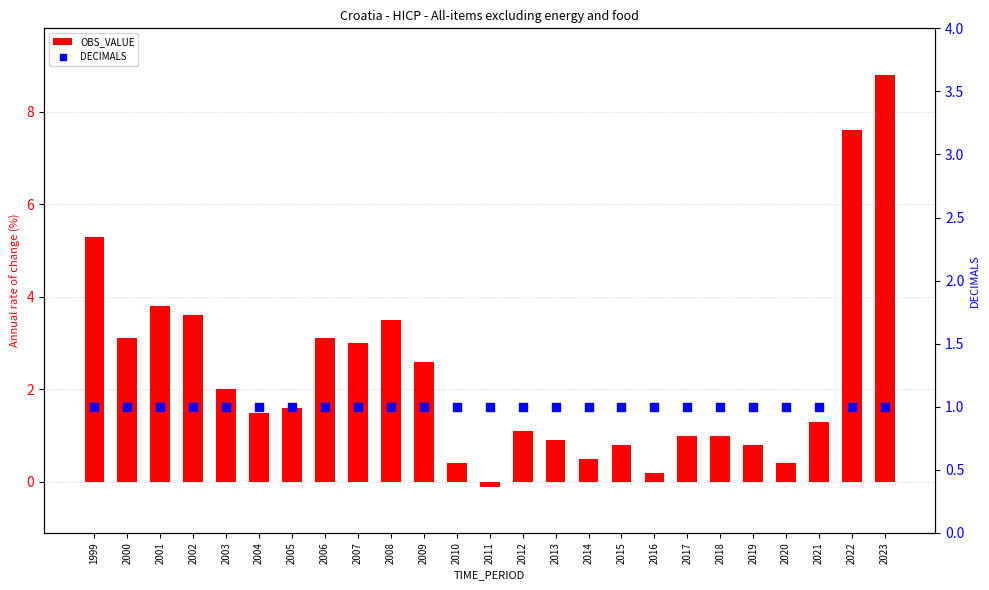

Which series has the largest total across all categories?

OBS_VALUE